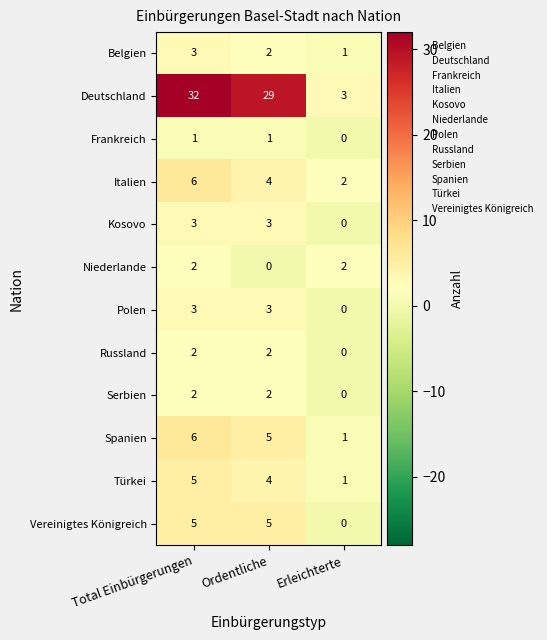

True or false: Polen has a value of 2 at Erleichterte.

False